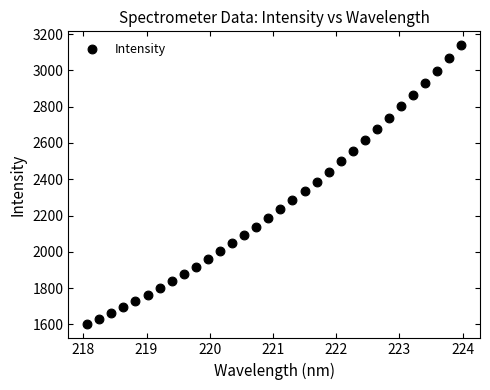

What is the range of X values (max minus min)?

5.9